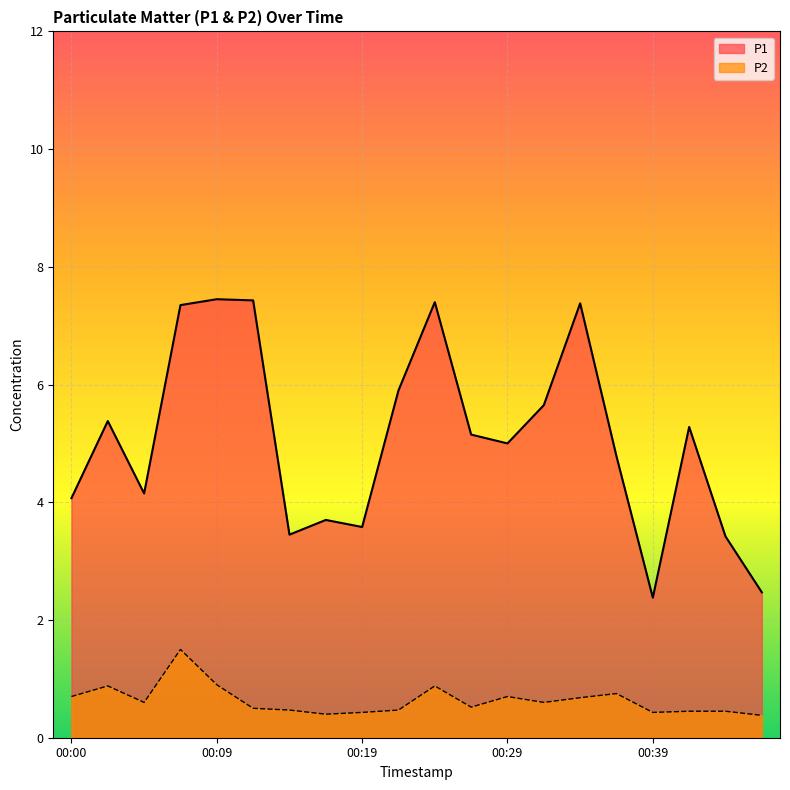

What is the greatest value displayed?

7.5